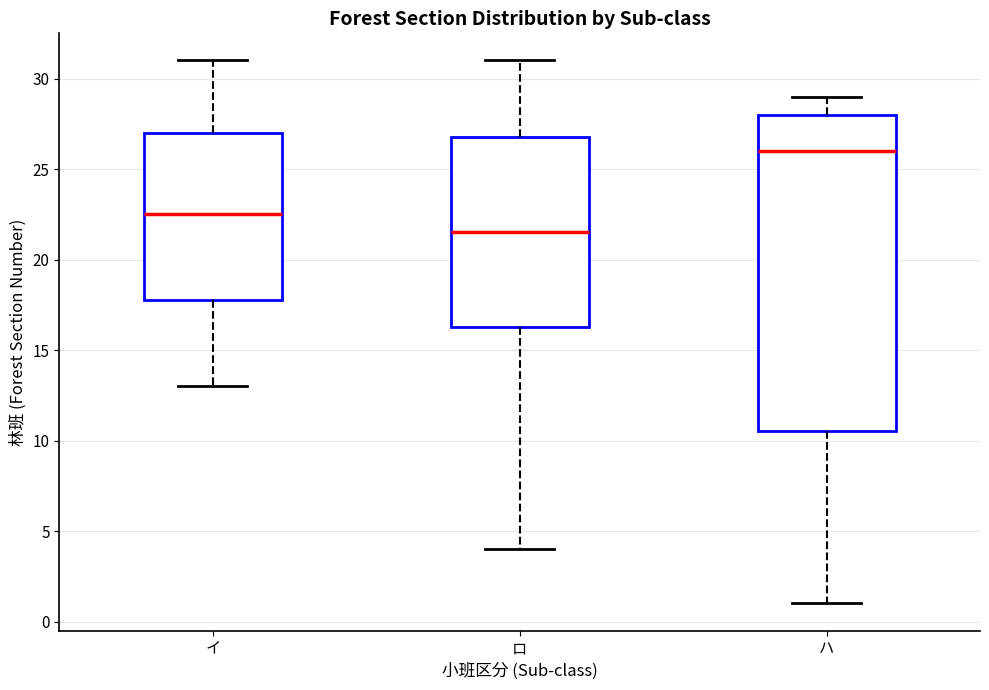

Reading left to right, transcribe this box plot: for each box, give where its median line is, the range the box spans, and where its two whiskers end, as read against the y-axis. The values are not printed on the chart, so give them approximately, as read against the axis.

イ: median 22.5, box 18.0 to 27.0, whiskers 13.0 to 31.0
ロ: median 21.5, box 16.5 to 27.0, whiskers 4.0 to 31.0
ハ: median 26.0, box 10.5 to 28.0, whiskers 1.0 to 29.0